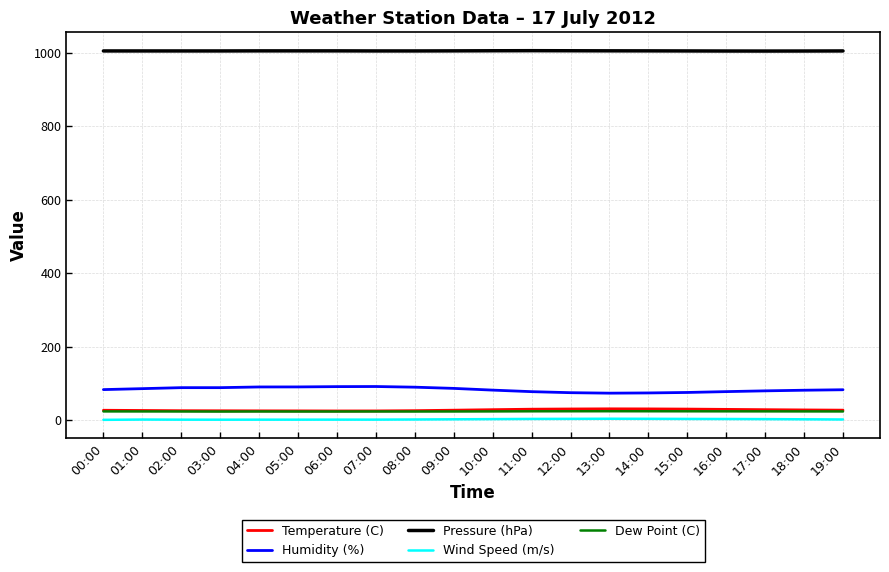

Read the Pressure (hPa) value at 03:00.

1005.5